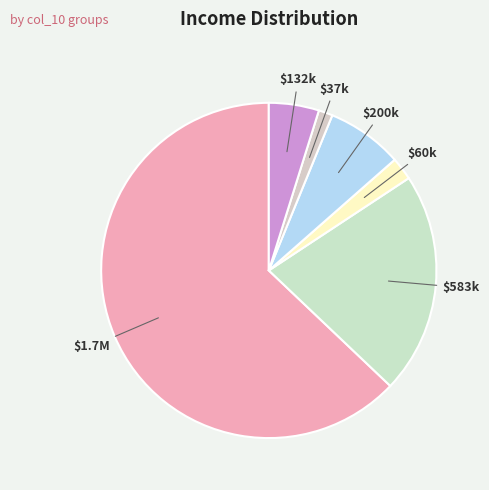

True or false: $132k accounts for 5% of the total.

True